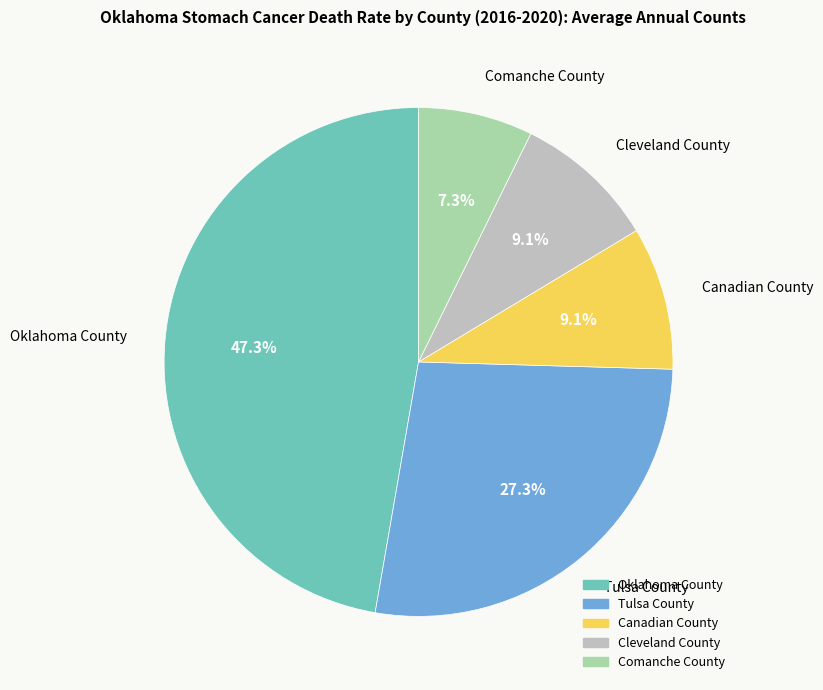

Do Comanche County and Oklahoma County together represent more than half of the pie?

Yes